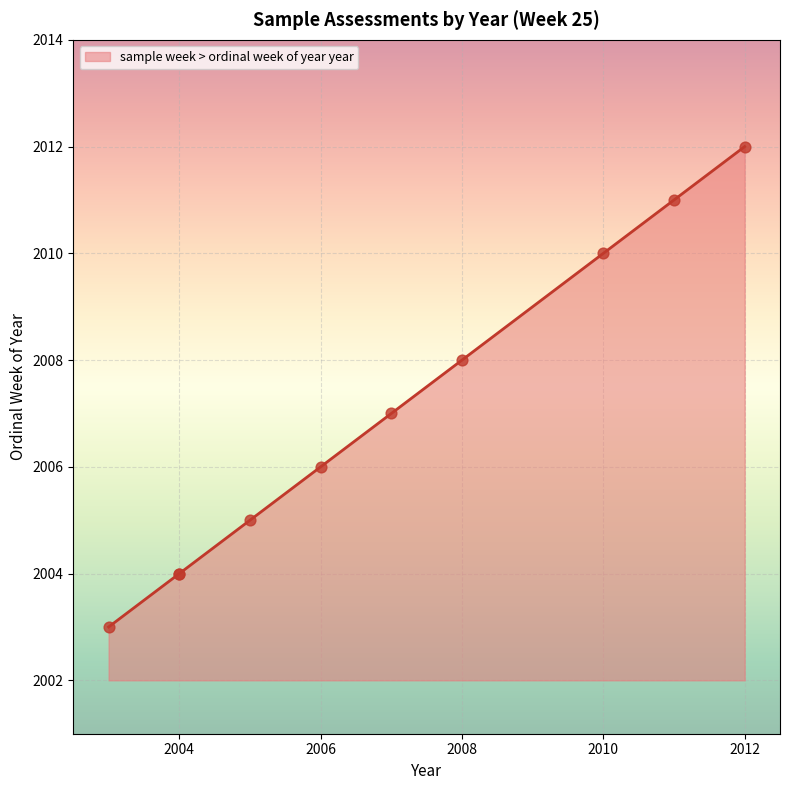

What is the difference between the maximum and minimum values?

9